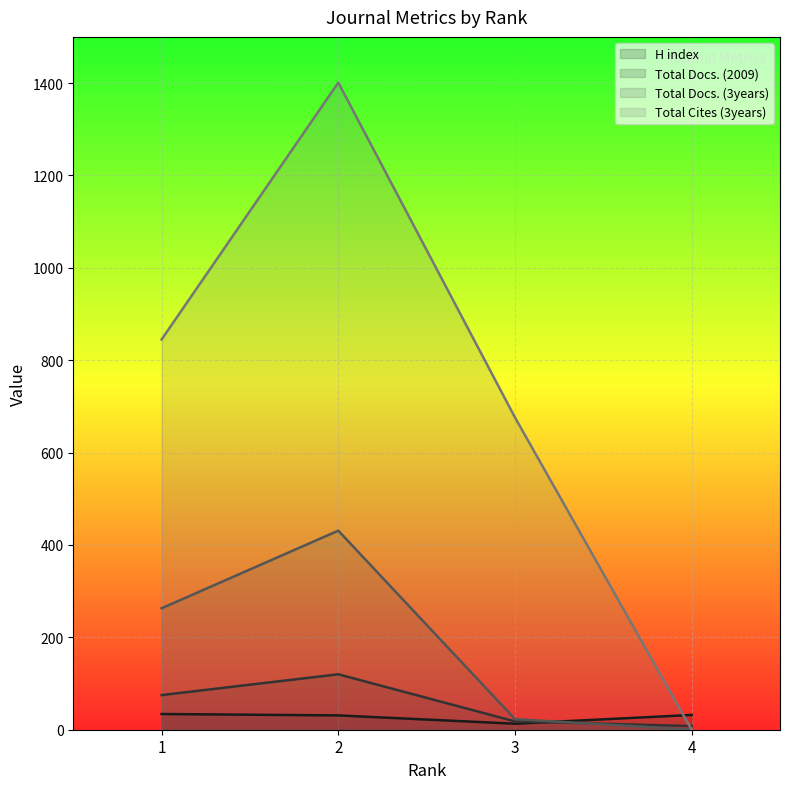

True or false: Total Docs. (2009) has more than 0 points higher than both neighbors.

True